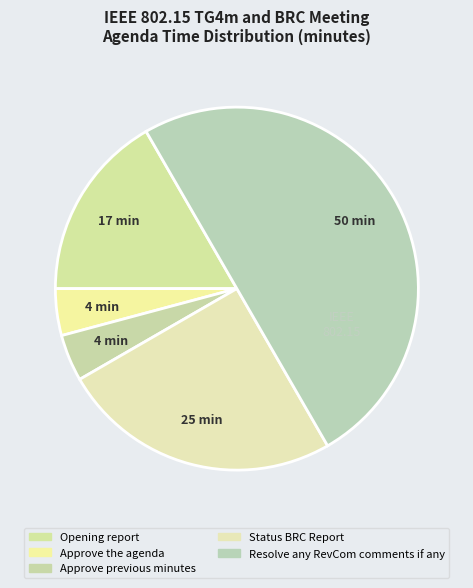

To the nearest percent, what portion does Opening report represent?

17%